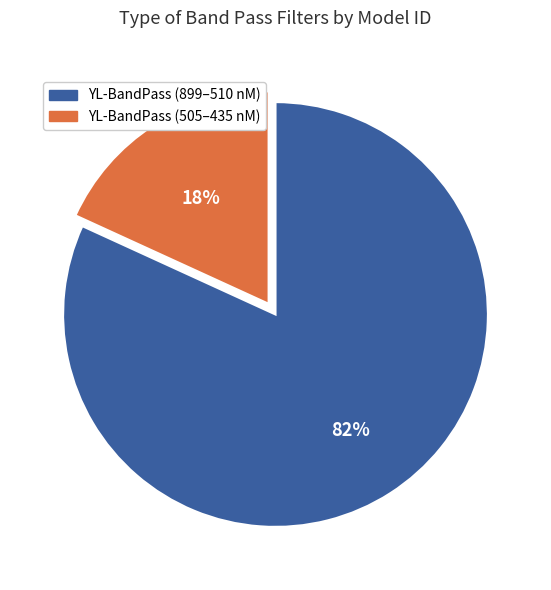

Count the number of slices in the pie.

2